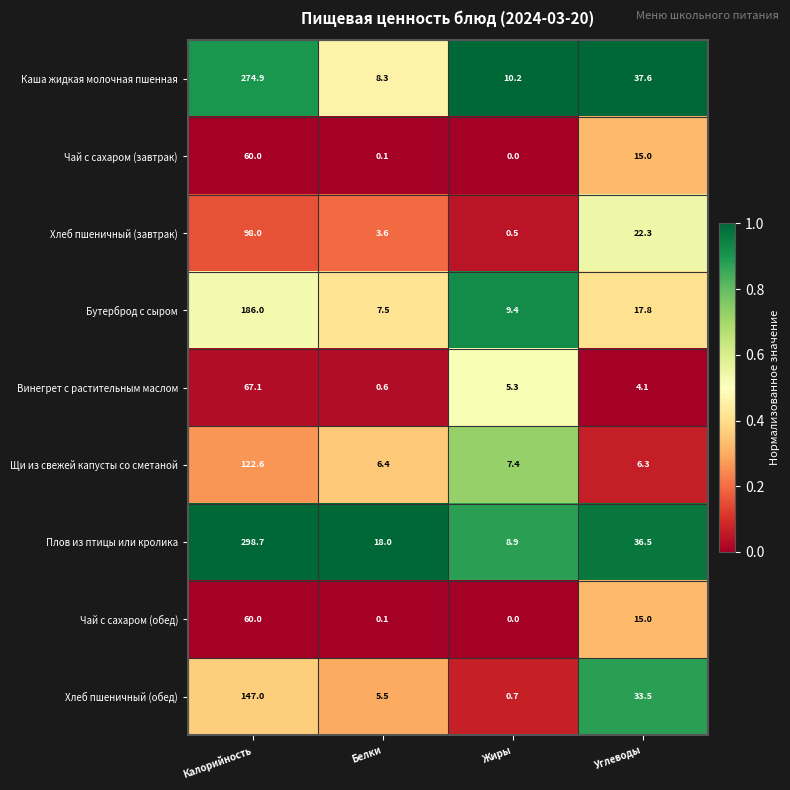

What is the difference between the highest and lowest values at Жиры?

10.2